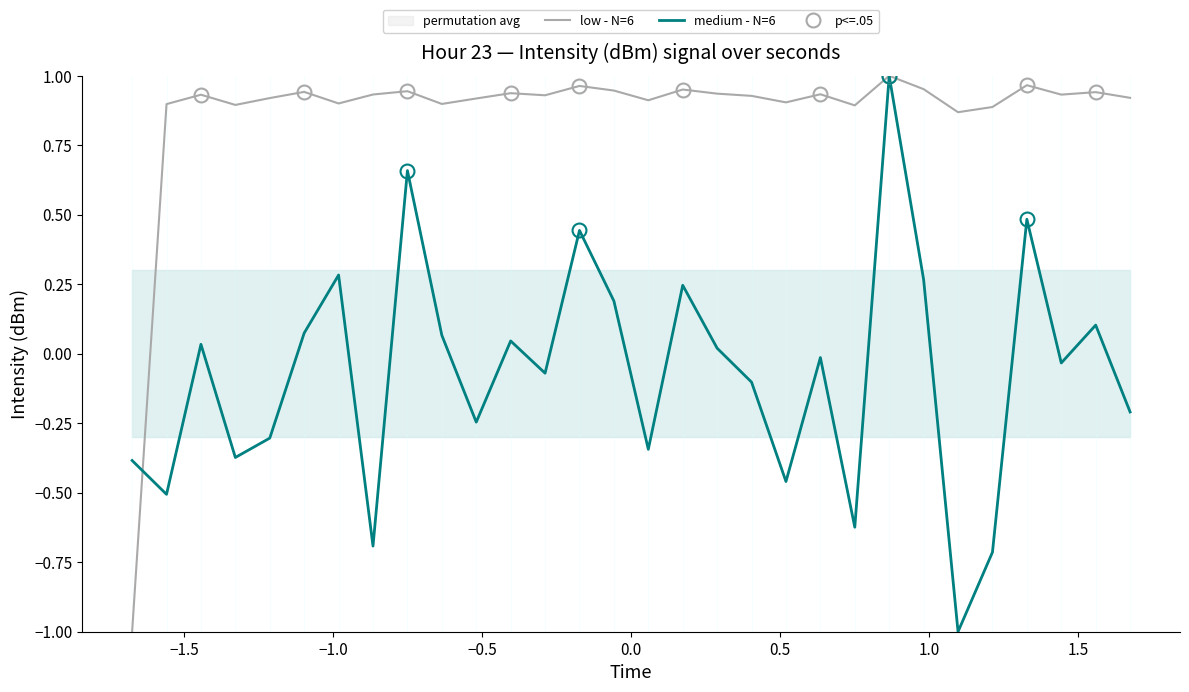

Is this an area chart (filled region under the line)?

No